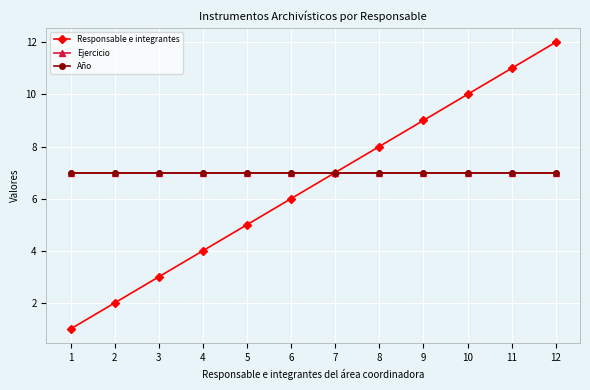

What is the sum of the Responsable e integrantes values at 7 and 4?

11